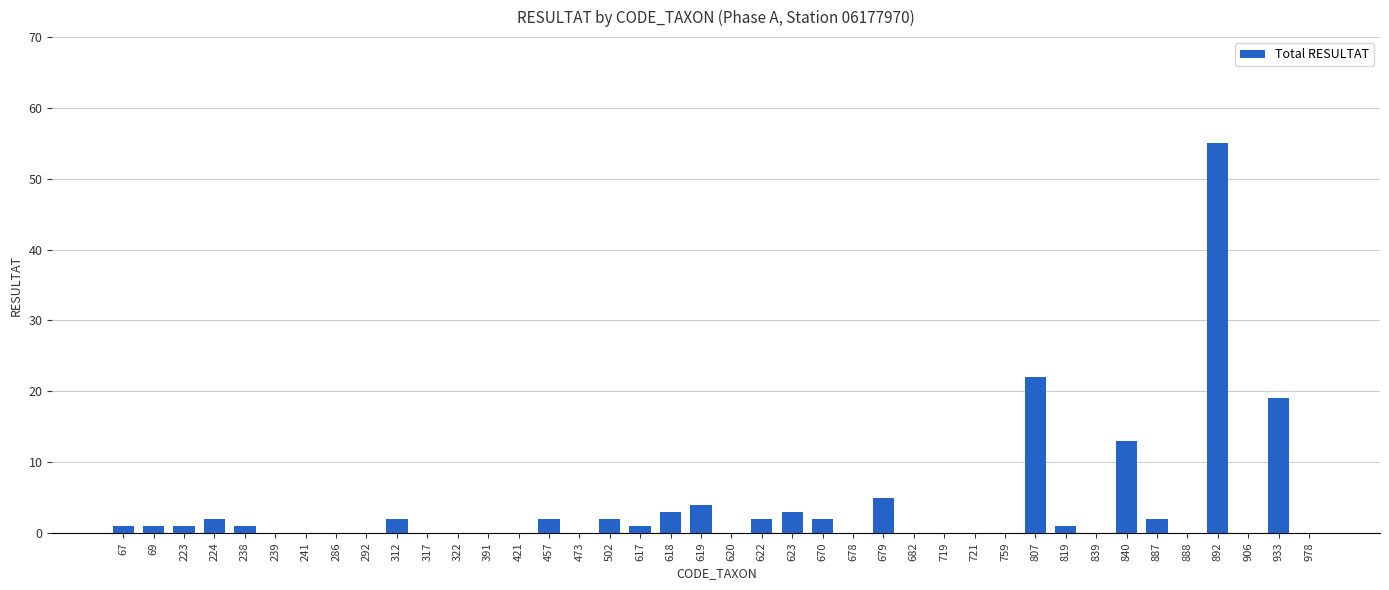

True or false: the data shows 2 at 670.

True